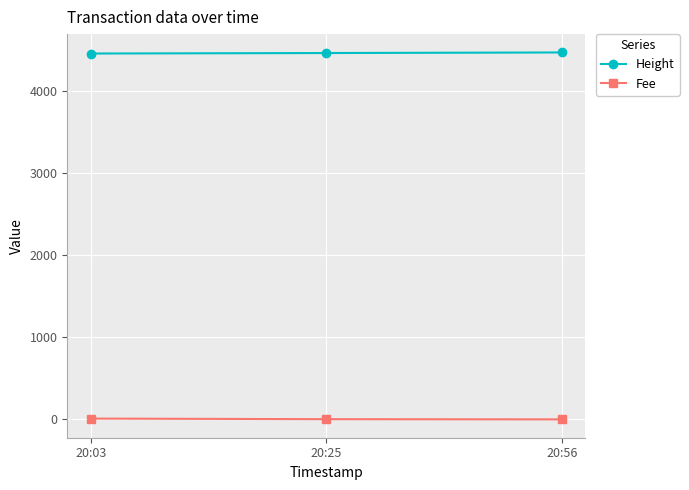

Read the Height value at 20:03.

4451.0